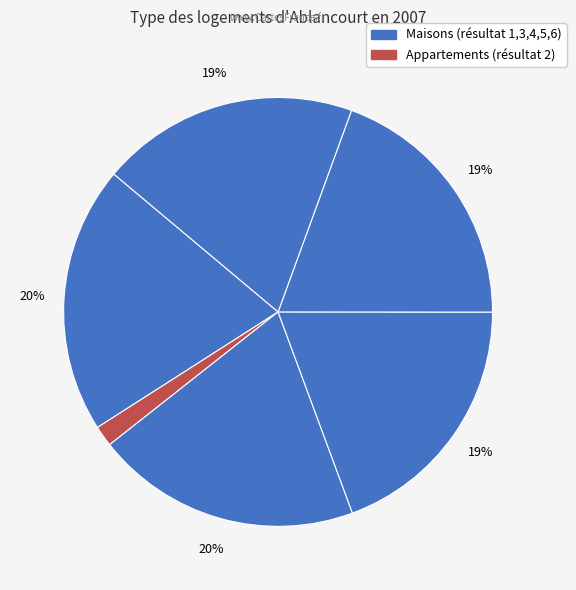

How many slices are in this pie chart?

6